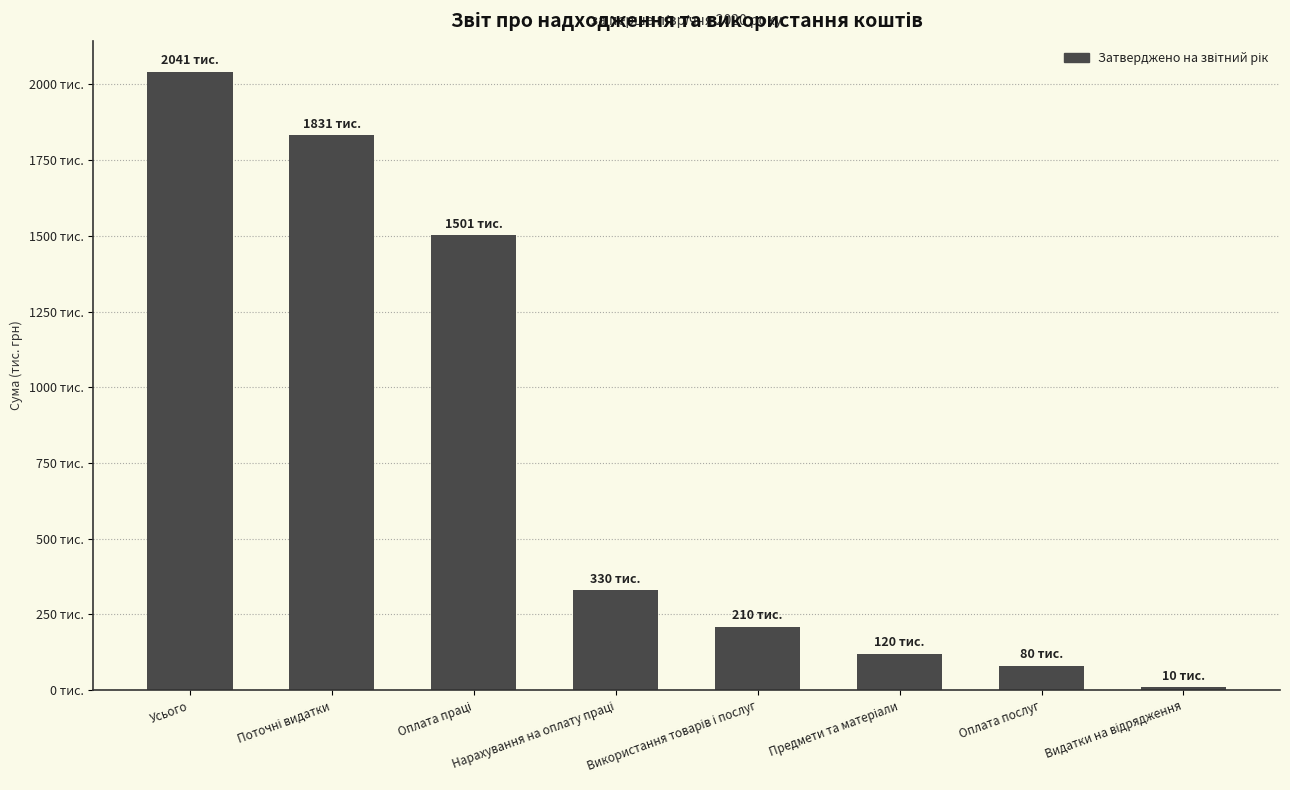

What is the label of the 6th bar from the left?

Предмети та матеріали